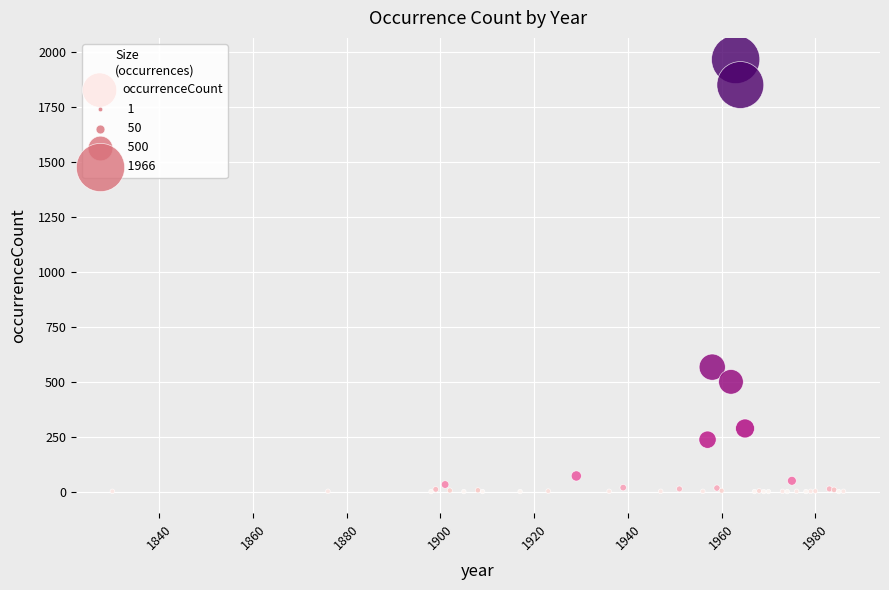

What Y value in the scatter plot is closest to 983?

567